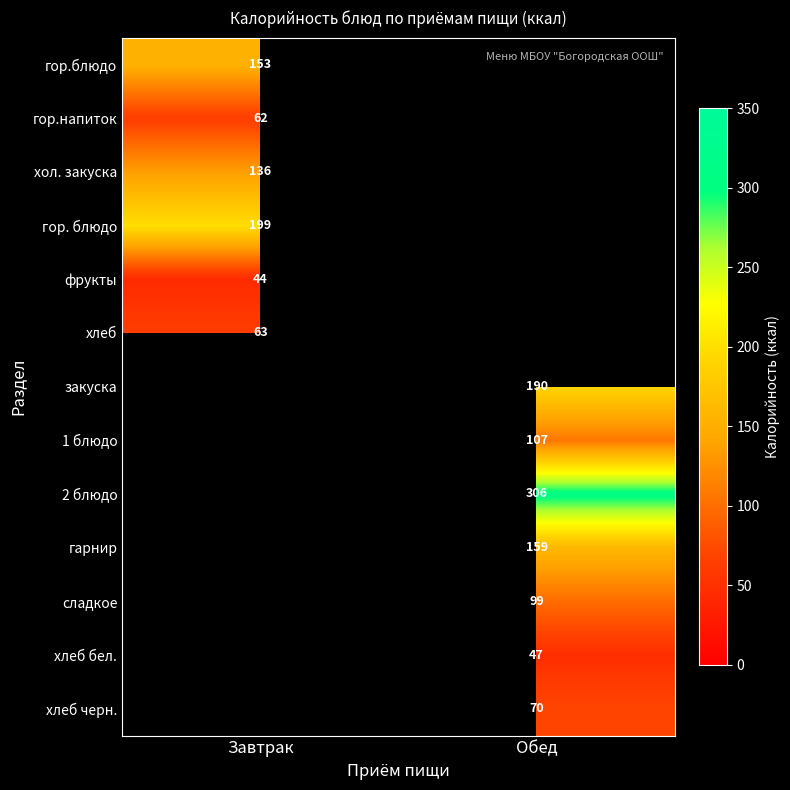

The гарнир series shows 159 at Обед. True or false?

True